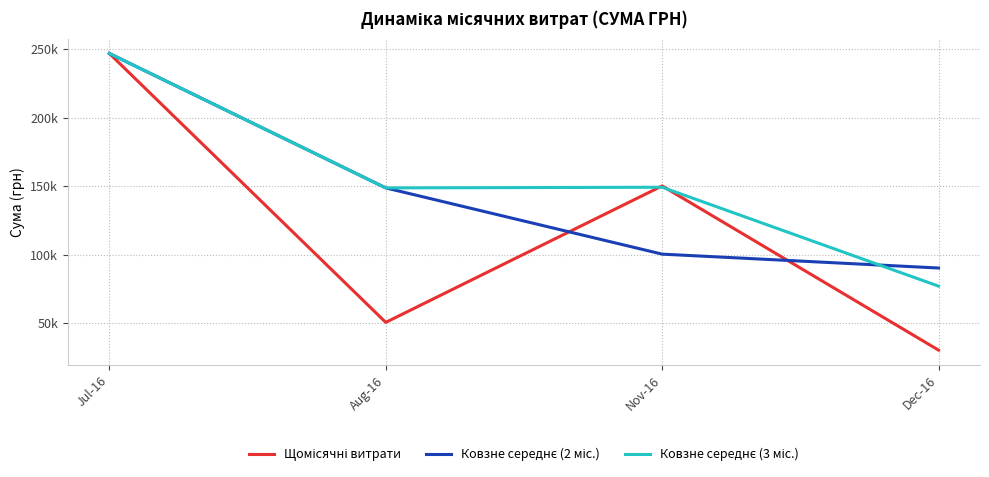

In Щомісячні витрати, how many points are higher than both neighbors (excluding endpoints)?

1